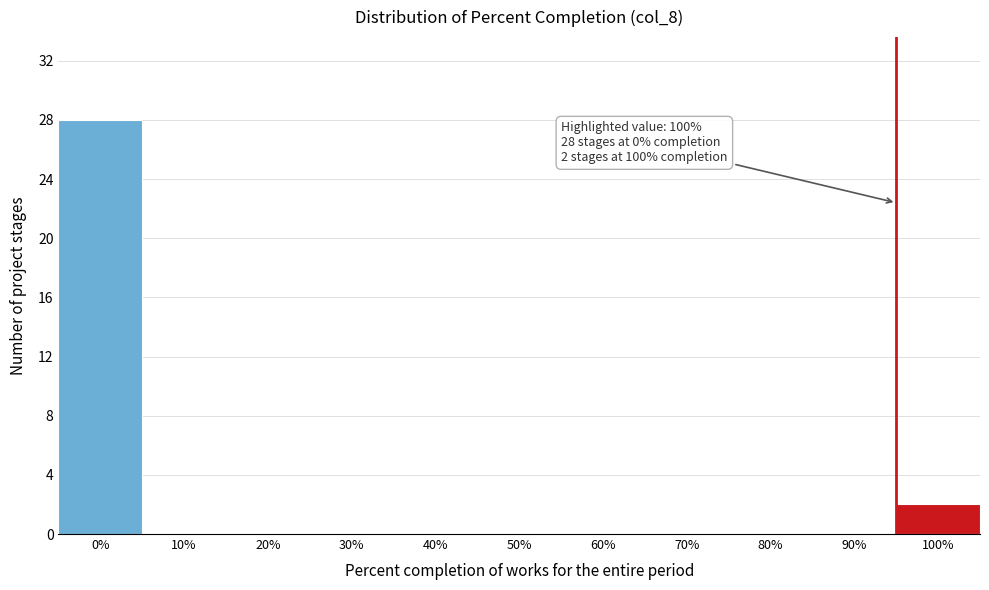

Reading right to left, list all the values displayed in this chart.

100%=2	90%=0	80%=0	70%=0	60%=0	50%=0	40%=0	30%=0	20%=0	10%=0	0%=28